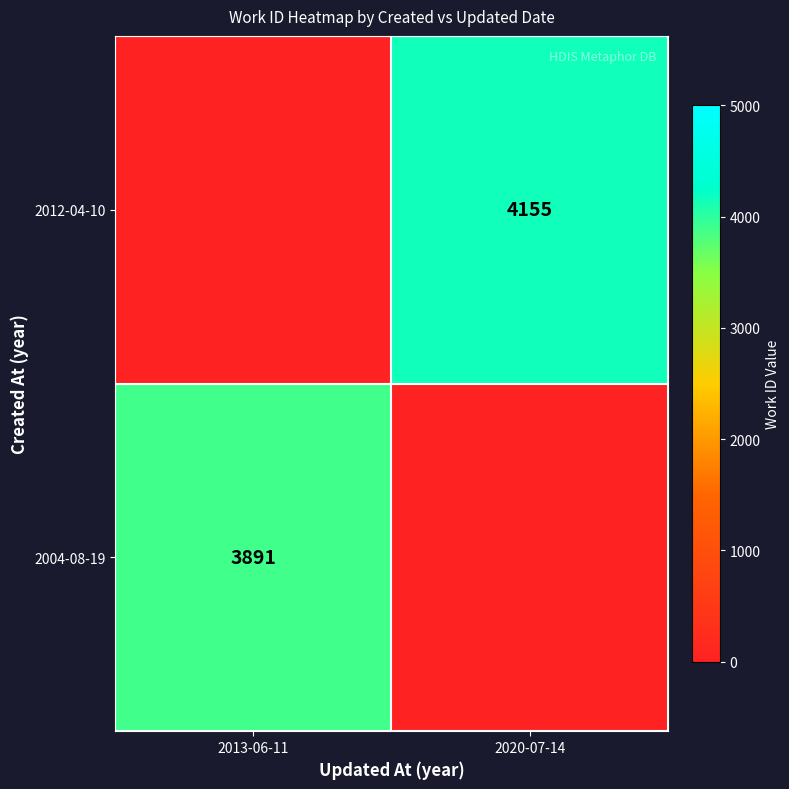

Is it true that 2004-08-19 equals 3891 at 2013-06-11?

True